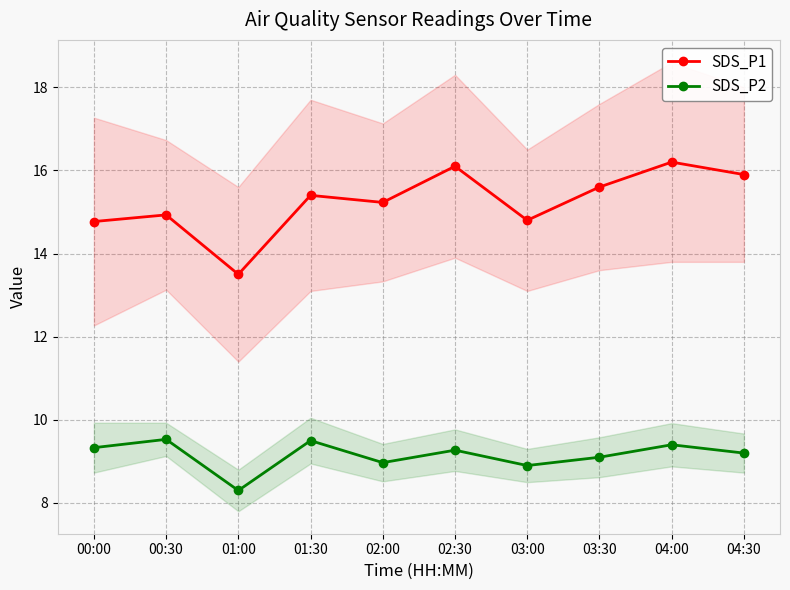

Reading left to right, extract all data points from this chart.

SDS_P1: 14.8	14.9	13.5	15.4	15.2	16.1	14.8	15.6	16.2	15.9
SDS_P2: 9.3	9.5	8.3	9.5	9.0	9.3	8.9	9.1	9.4	9.2